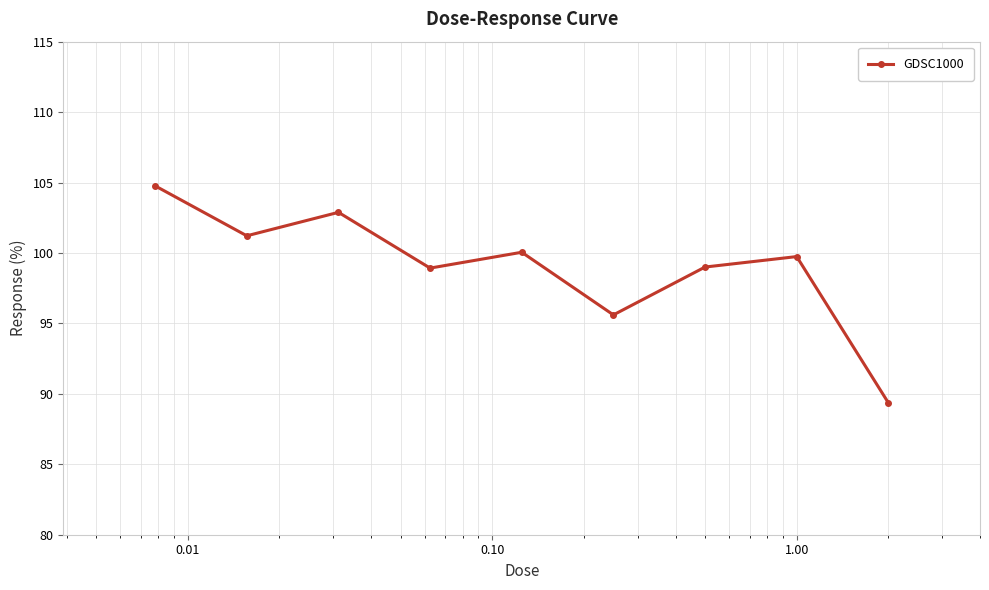

What is the difference between the second highest and second lowest values?

7.3